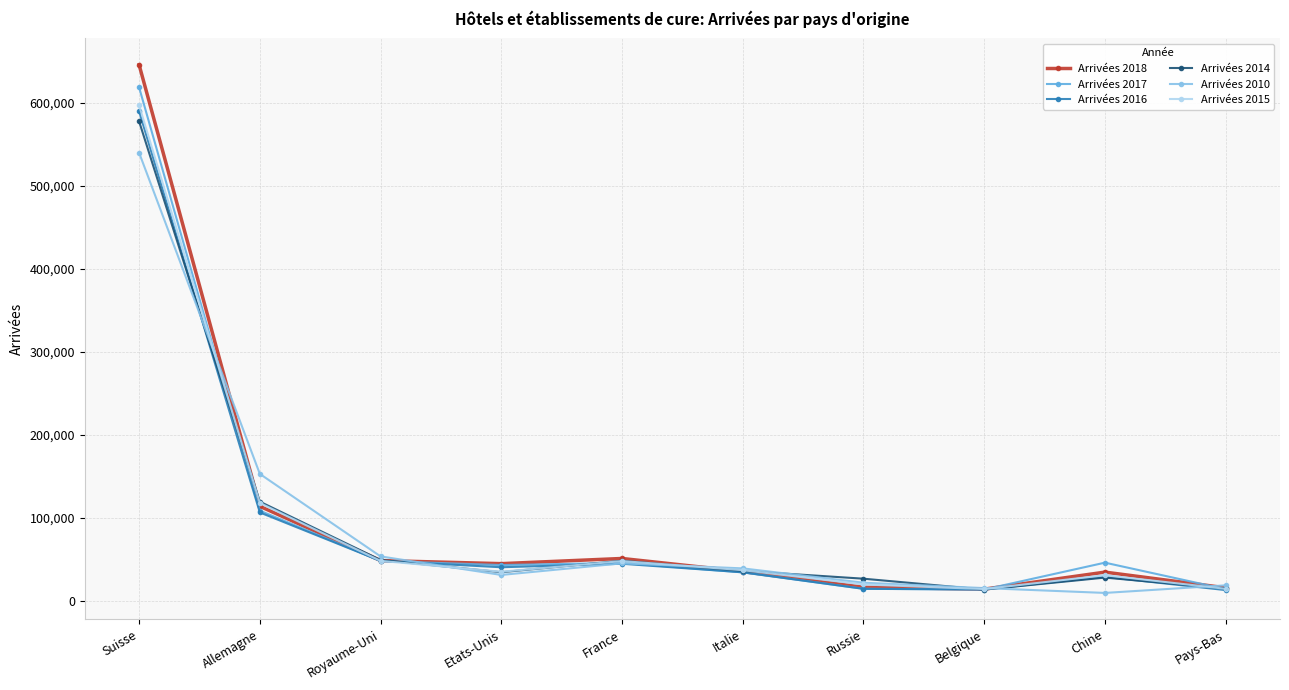

What are all the series names shown in the legend?

Arrivées 2018, Arrivées 2017, Arrivées 2016, Arrivées 2014, Arrivées 2010, Arrivées 2015